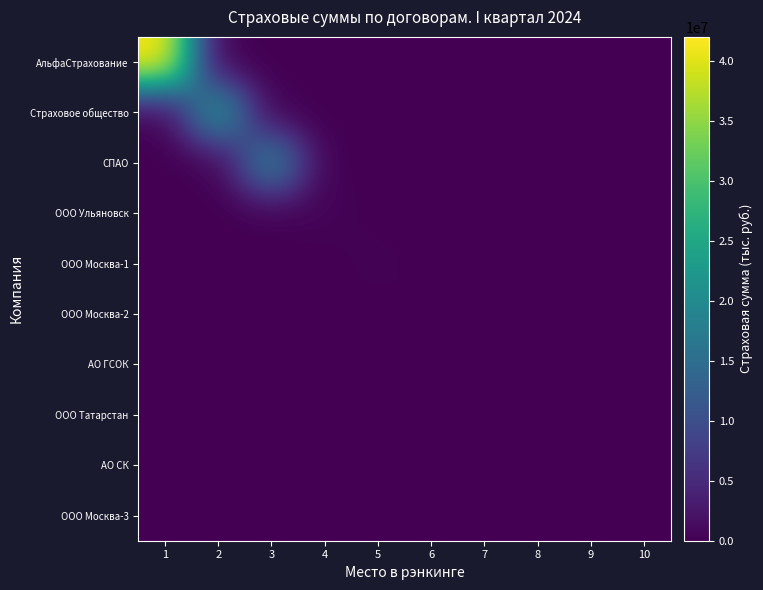

Which has a higher value, 8 or 6?

8